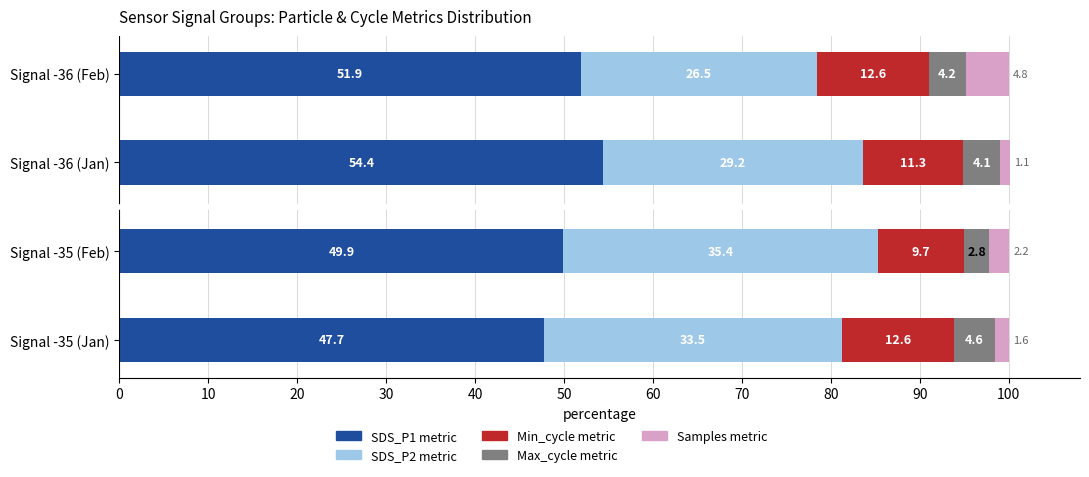

At which category is the sum across all series the highest?

Signal -36 (Jan)